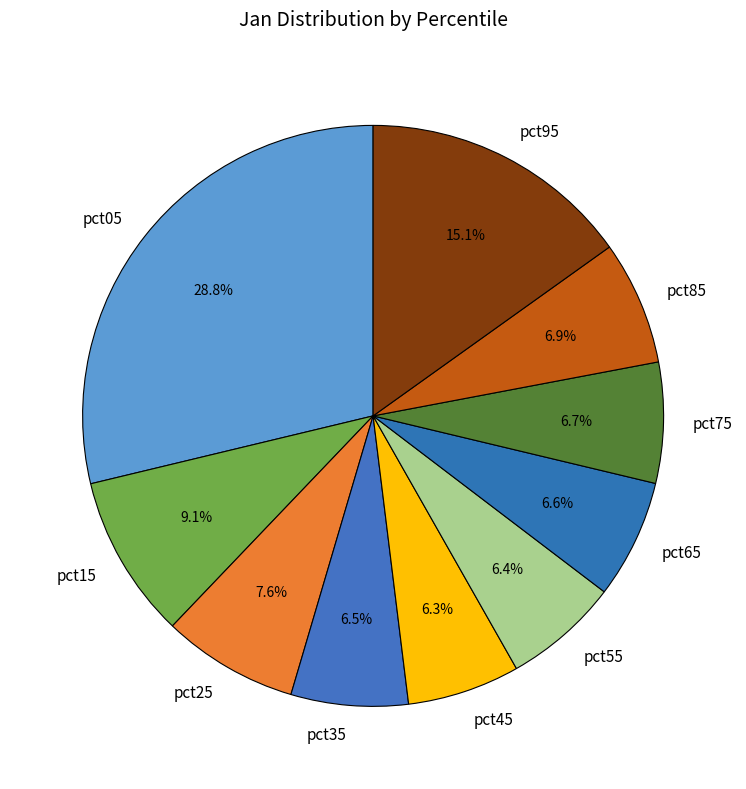

The pct65 slice represents 7% of the pie. True or false?

True